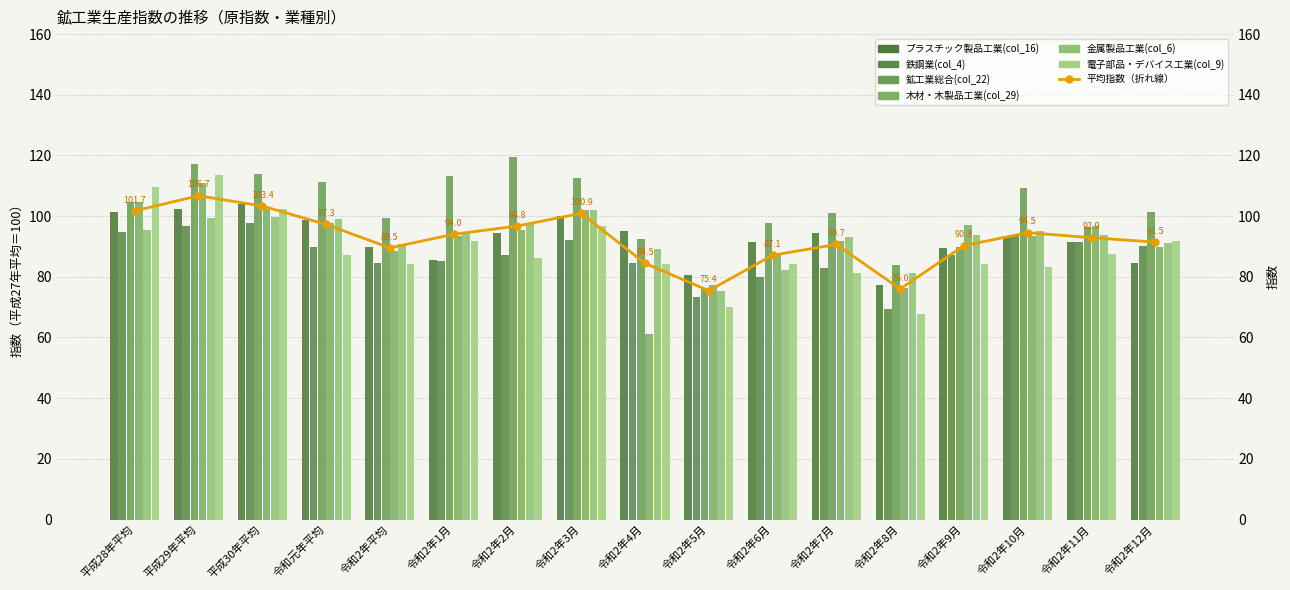

What is the spread (max minus min) of values at 令和2年11月?

9.4